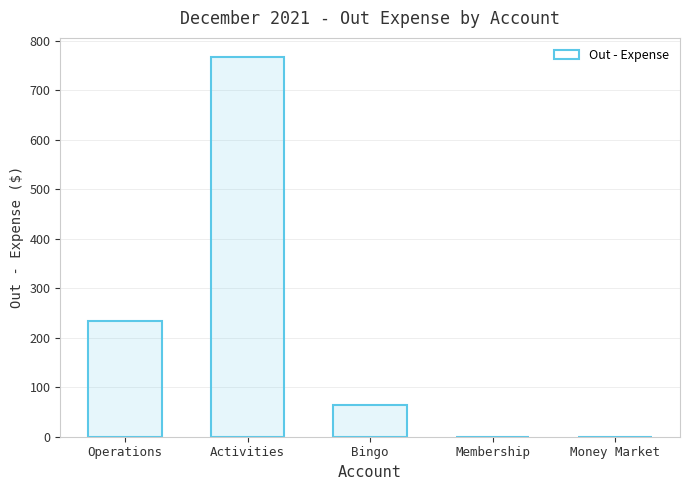

Reading left to right, what are all the values shown in this chart?

Operations=233.1	Activities=767.2	Bingo=65.0	Membership=0.0	Money Market=0.0